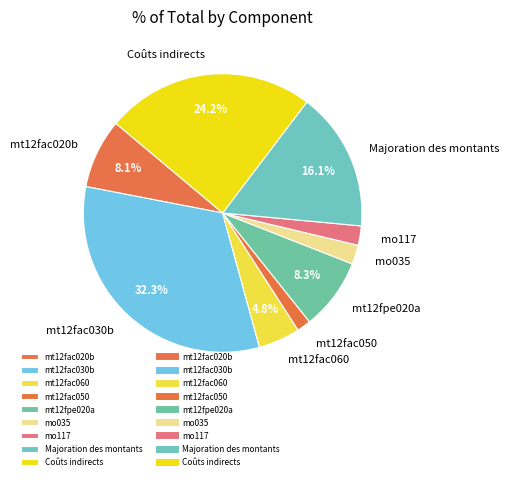

Is it true that Majoration des montants is 16% of the pie?

True